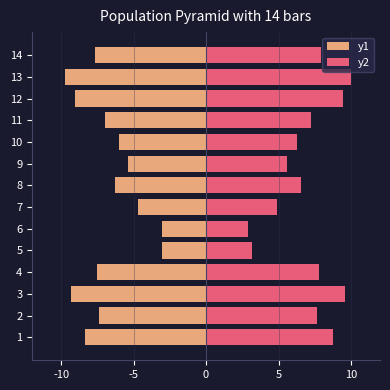

Is the value of y2 at 10 greater than the value of y1 at 13?

Yes